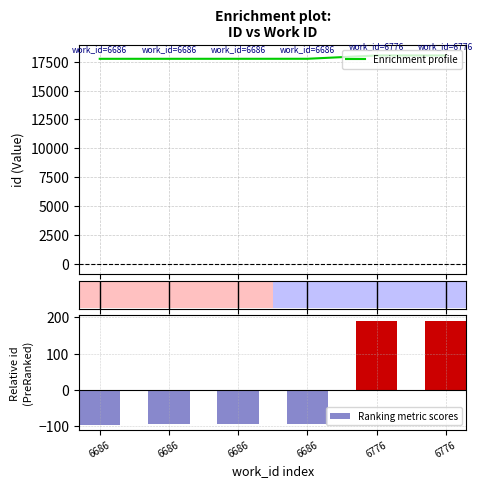

What is the spread (max minus min) of values at 6686?

17841.8